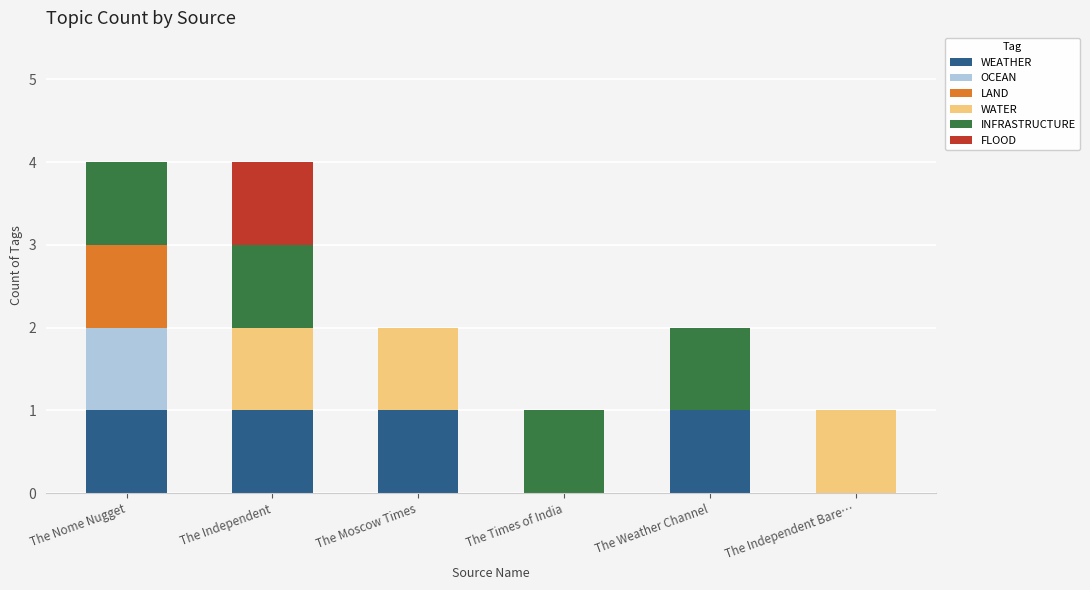

What is the total value across all series at The Nome Nugget?

4